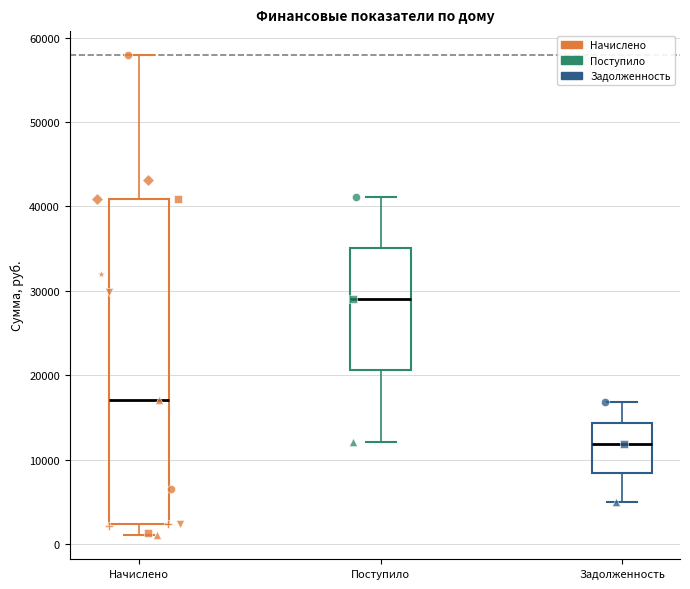

Which box's median line is the highest?

Поступило